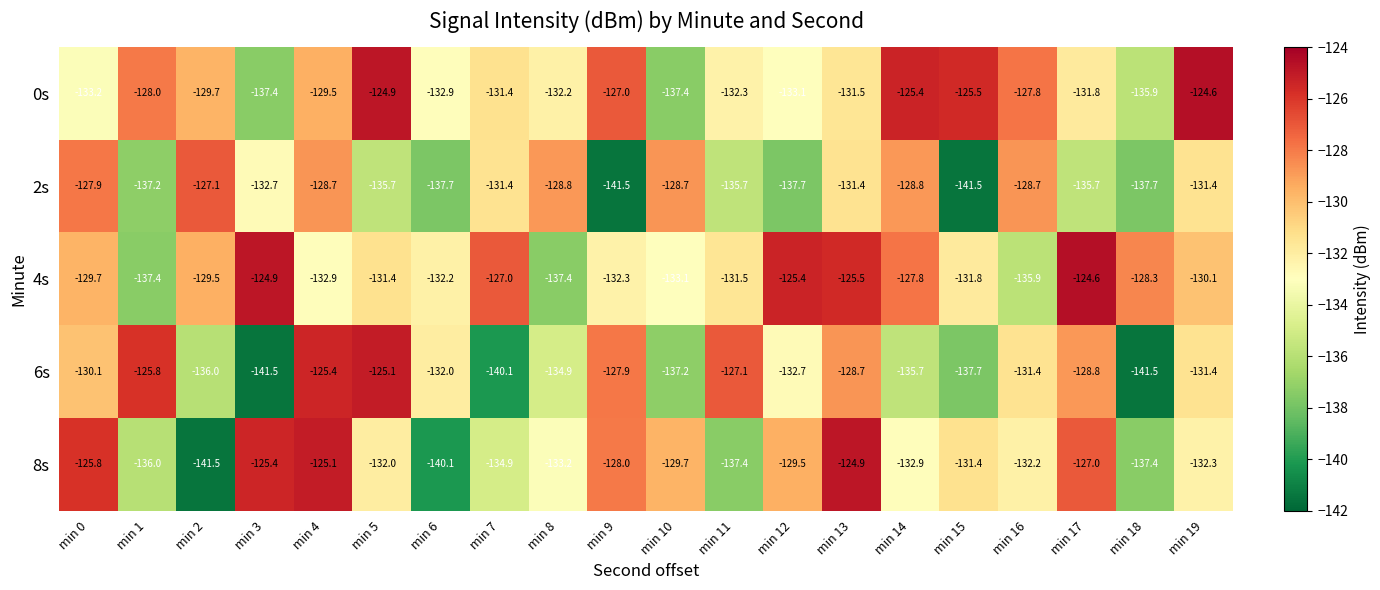

What is the minimum value for 8s?

-141.5